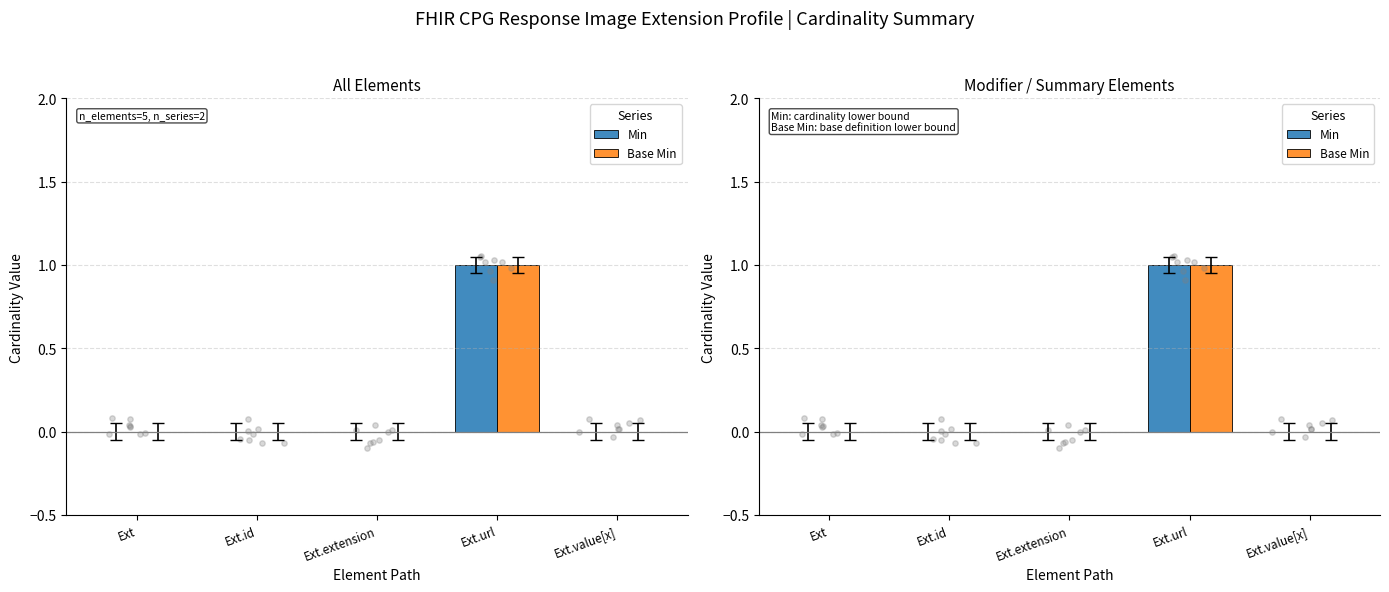

Which series has the largest total across all categories?

Min